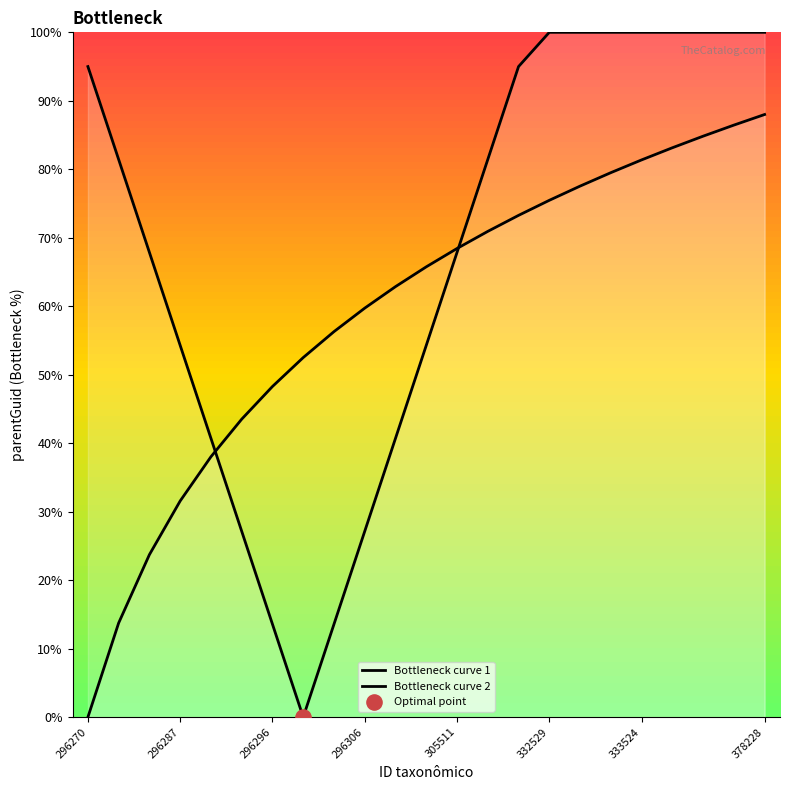

Which series has the widest spread of Y values?

Bottleneck curve 1